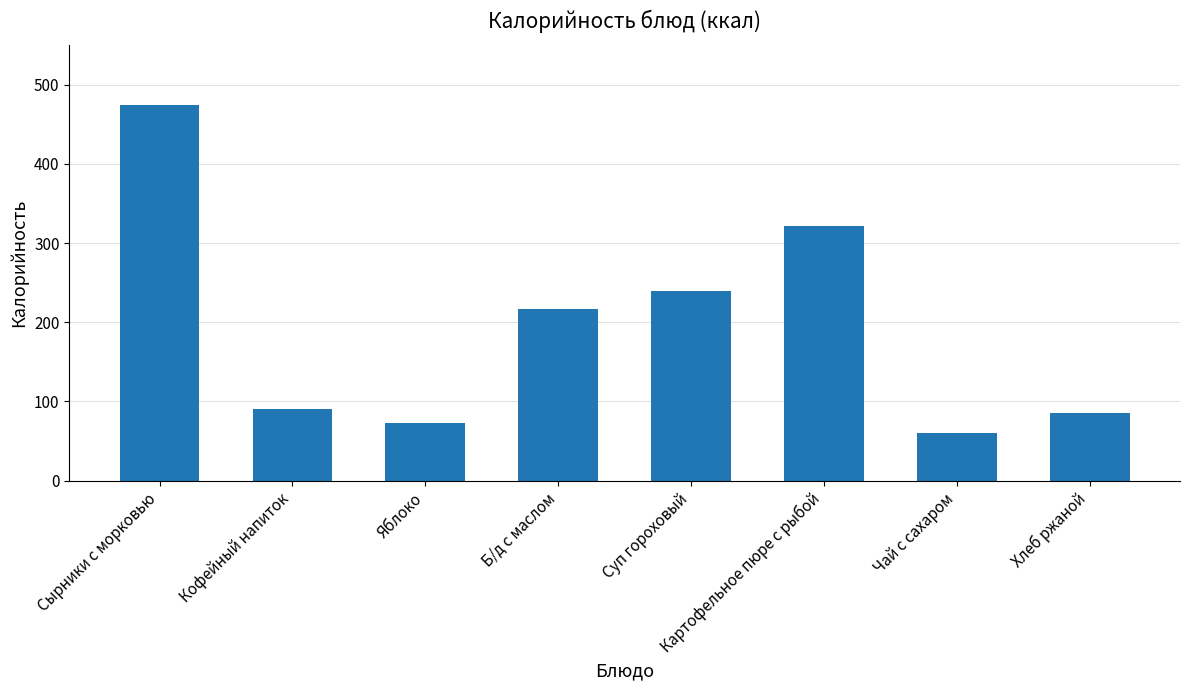

What is the label of the 7th bar from the right?

Кофейный напиток